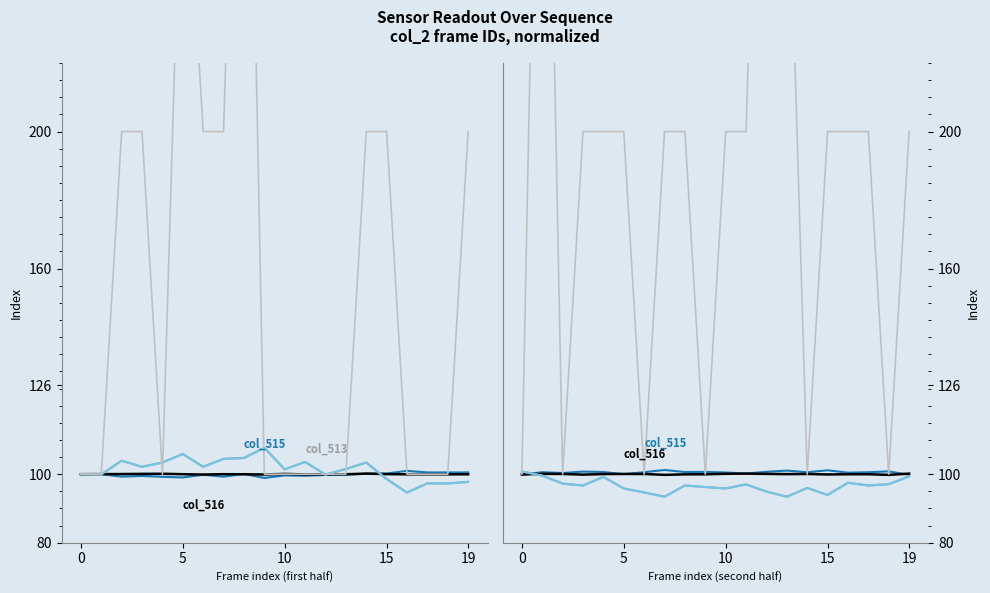

What is the difference between the highest and lowest values at 5?

300.5